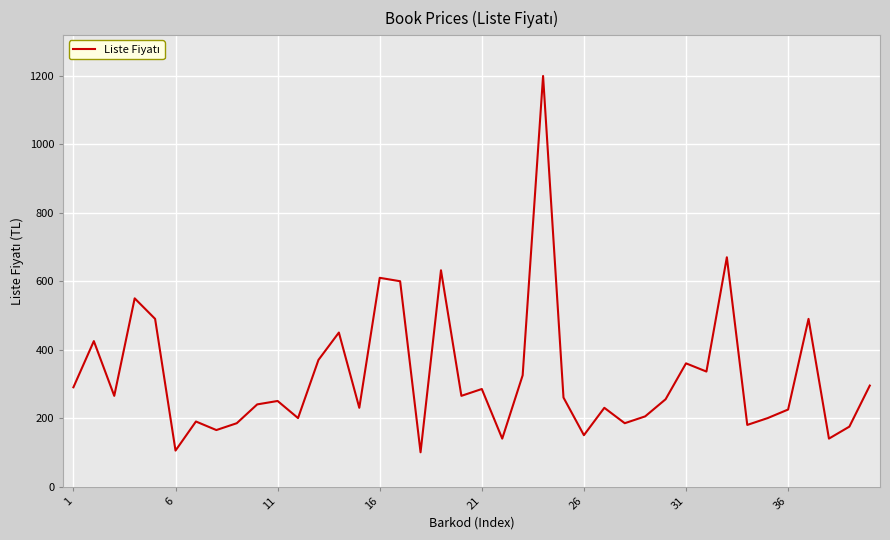

What is the greatest value displayed?

1200